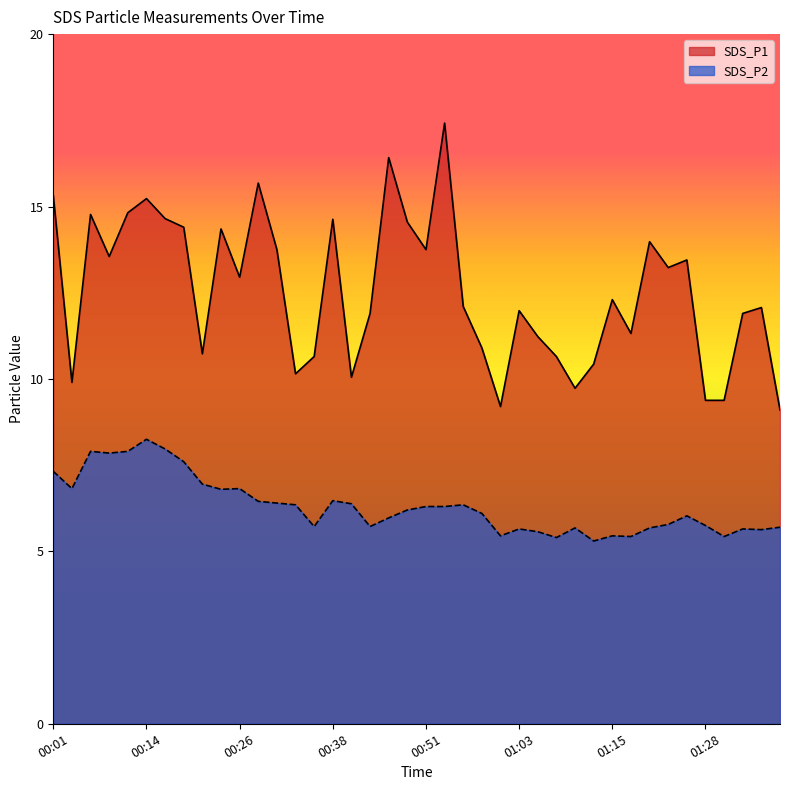

Between 00:53 and 01:08, which is larger?

00:53